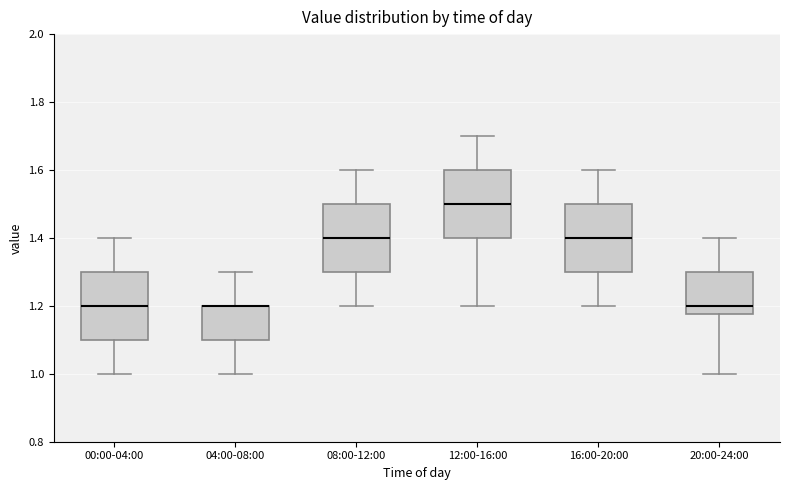

Where is the lower edge of the box for 12:00-16:00 on the y-axis? The values are not printed on the chart, so give them approximately, as read against the axis.

1.40